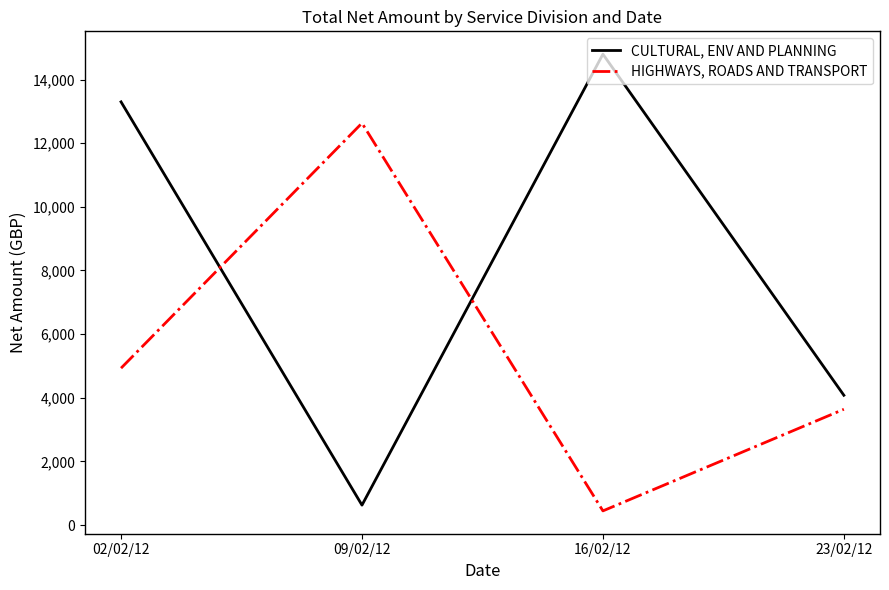

Between which two adjacent categories do CULTURAL, ENV AND PLANNING and HIGHWAYS, ROADS AND TRANSPORT first intersect?

02/02/12 and 09/02/12